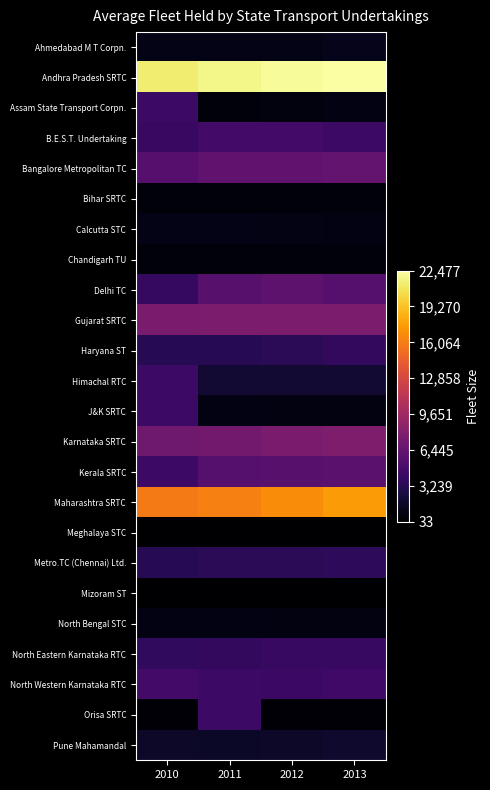

What is the spread (max minus min) of values at 2010?

21201.0